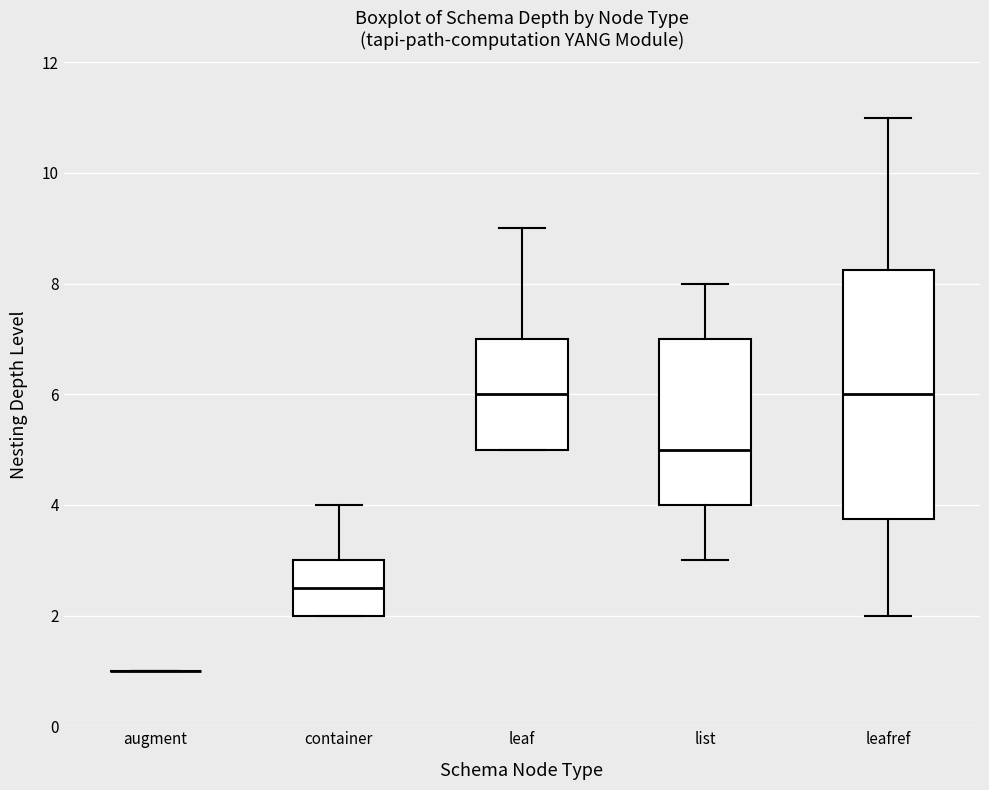

Where does the lower whisker of the box for leafref end on the y-axis? The values are not printed on the chart, so give them approximately, as read against the axis.

2.0